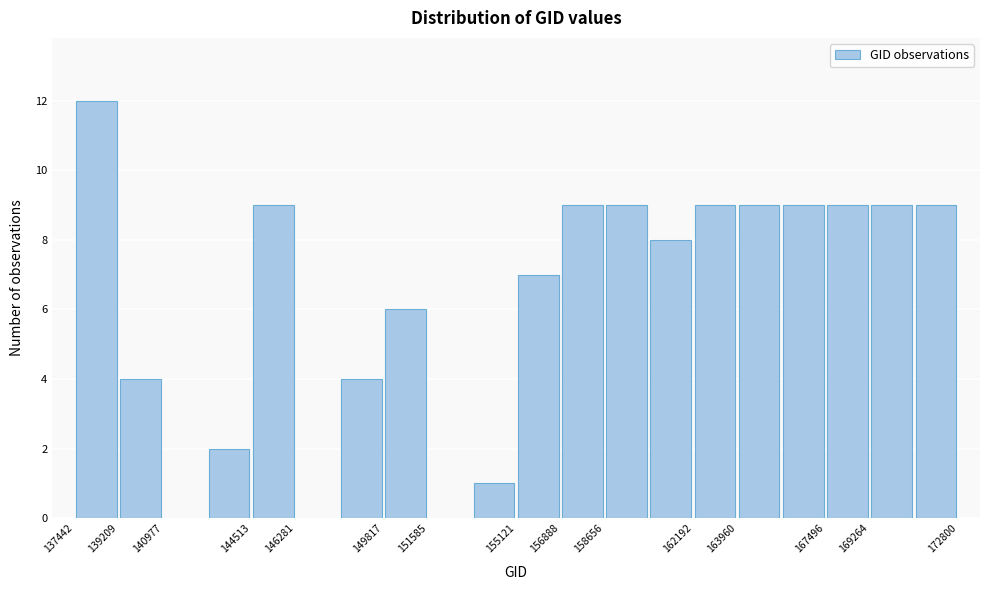

Reading left to right, transcribe this chart: for each bar, give the range it covers on the x-axis and its height. Neither the bar edges nor the heights are printed on the chart, so give them approximately, as read against the axes.

137400 to 139200: 12
139200 to 141000: 4
141000 to 142800: 0
142800 to 144600: 2
144600 to 146200: 9
146200 to 148000: 0
148000 to 149800: 4
149800 to 151600: 6
151600 to 153400: 0
153400 to 155200: 1
155200 to 156800: 7
156800 to 158600: 9
158600 to 160400: 9
160400 to 162200: 8
162200 to 164000: 9
164000 to 165800: 9
165800 to 167400: 9
167400 to 169200: 9
169200 to 171000: 9
171000 to 172800: 9